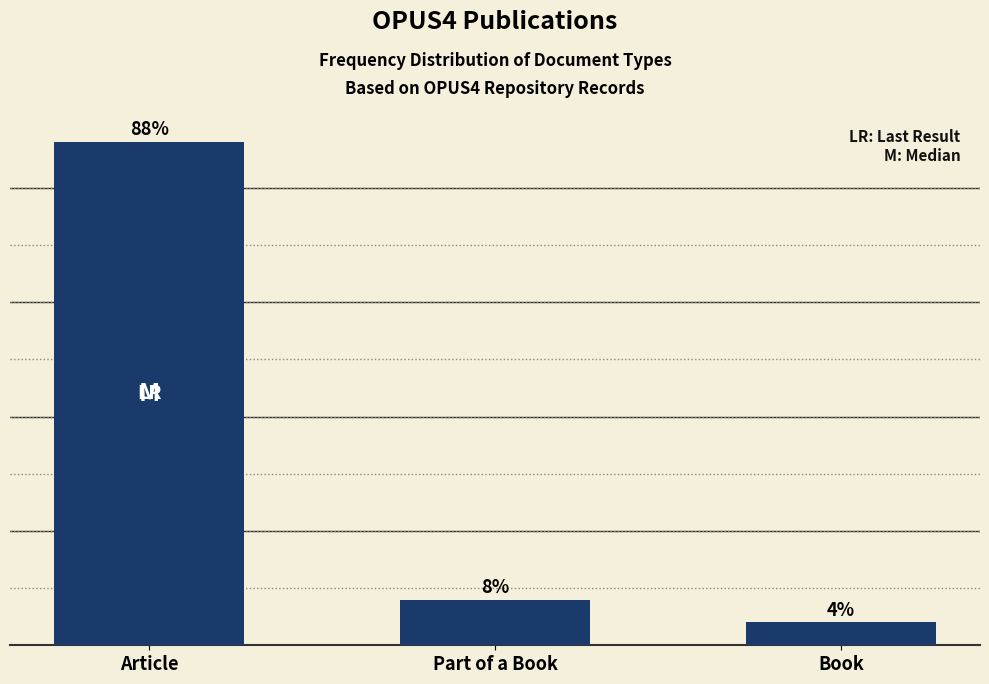

At which category does the chart reach its minimum across all series?

Book